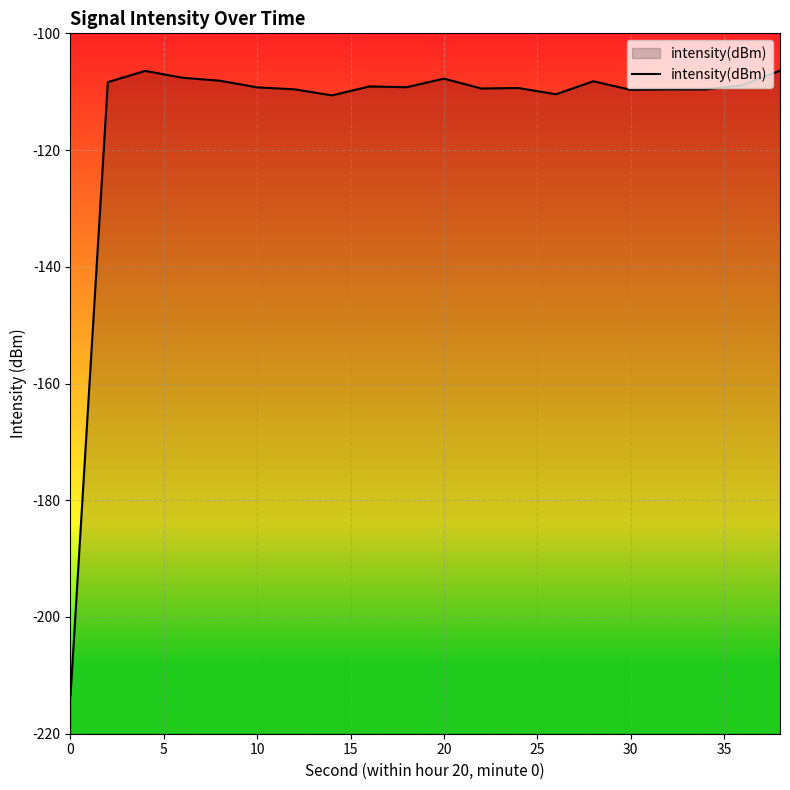

What is the greatest value displayed?

-106.4